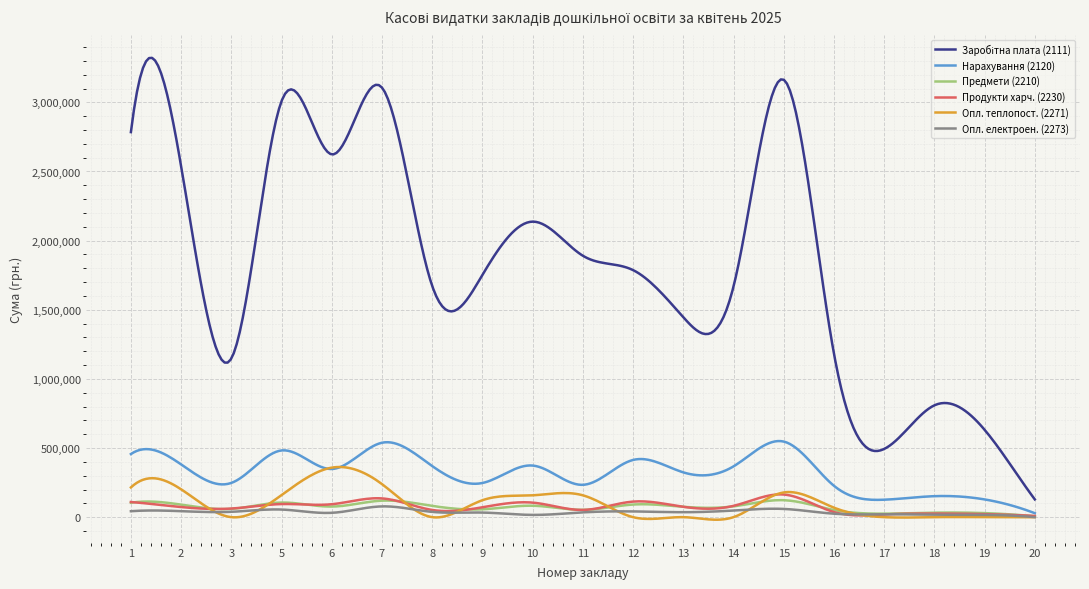

What is the highest value of the Продукти харч. (2230) series?

164618.7